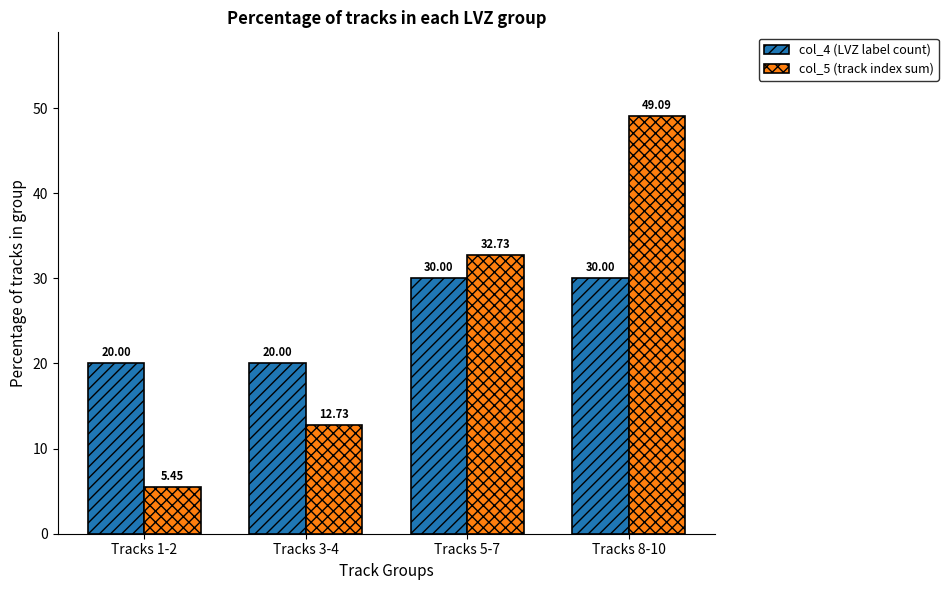

How many series are shown in this chart?

2